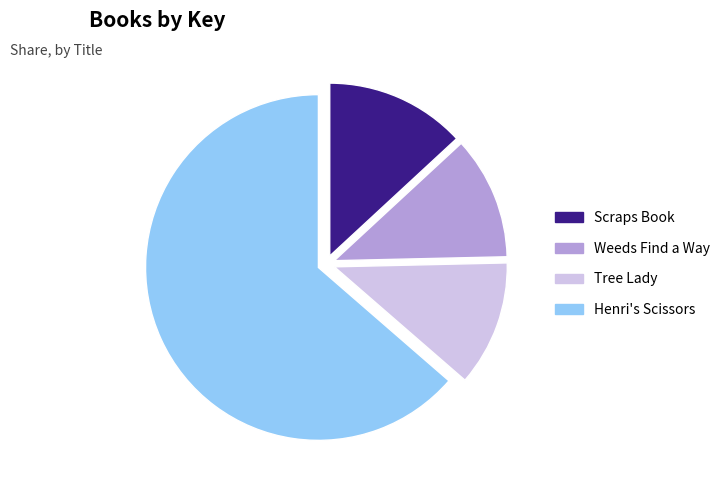

Approximately how many times larger is the value at Scraps Book compared to Weeds Find a Way?

1.1